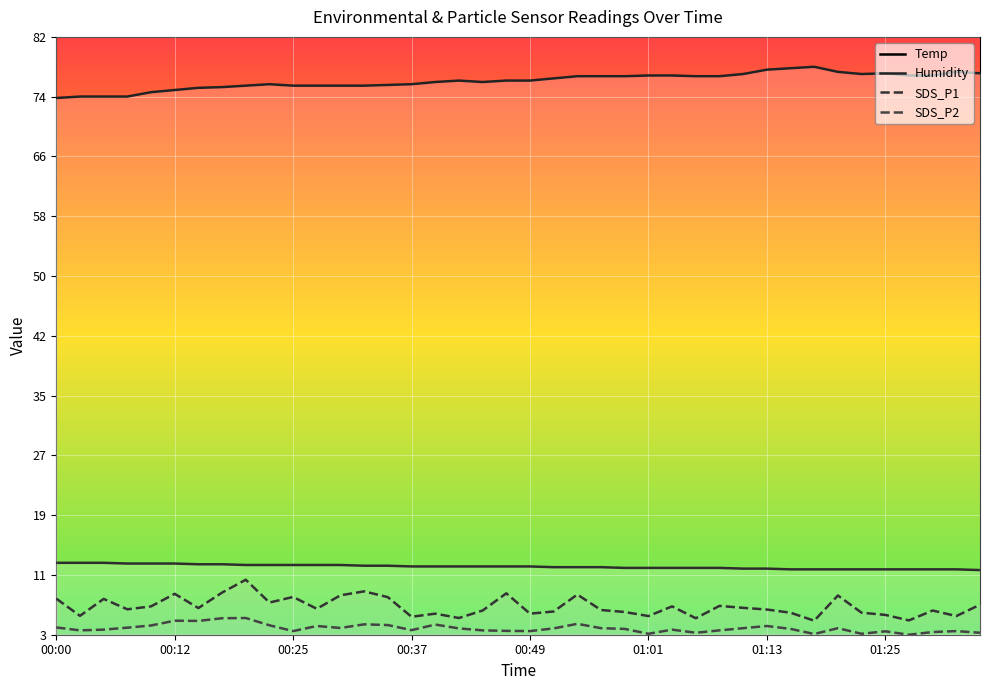

Rank the series by their maximum value, from lowest to highest.

SDS_P2, SDS_P1, Temp, Humidity